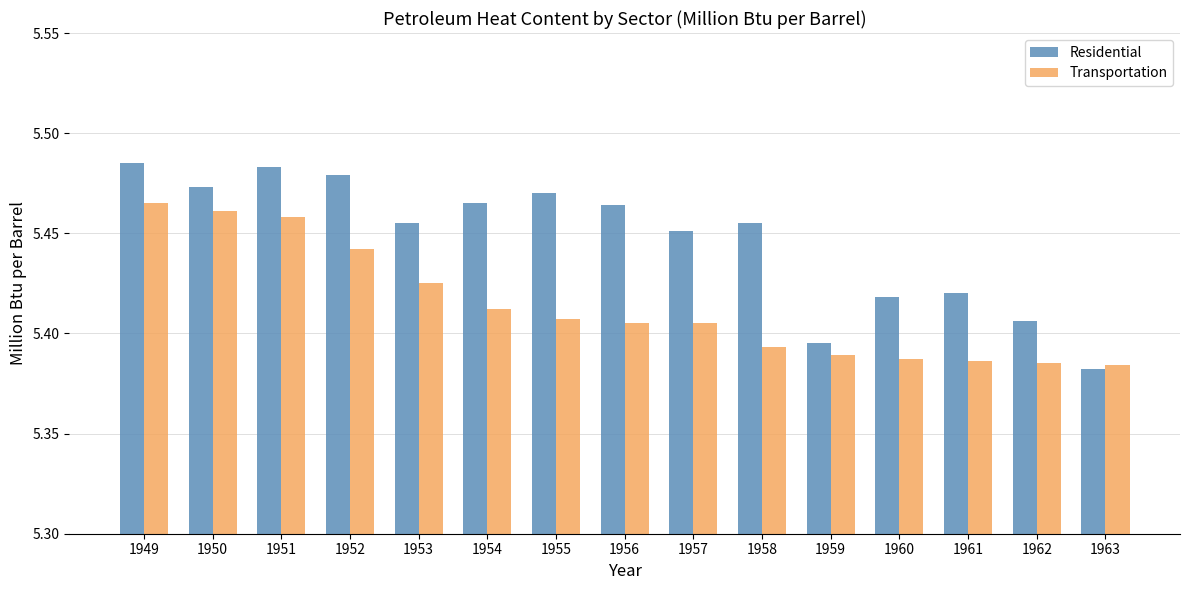

True or false: Residential has a value of 2.6 at 1955.

False